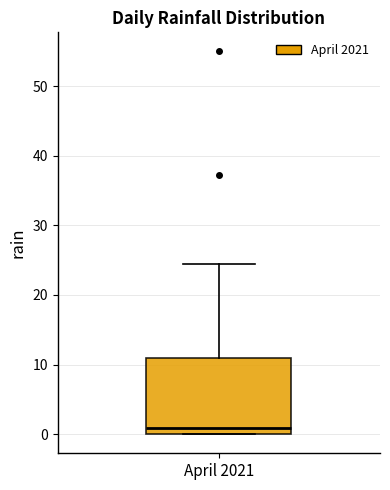

Where is the upper edge of the box for April 2021 on the y-axis? The values are not printed on the chart, so give them approximately, as read against the axis.

11